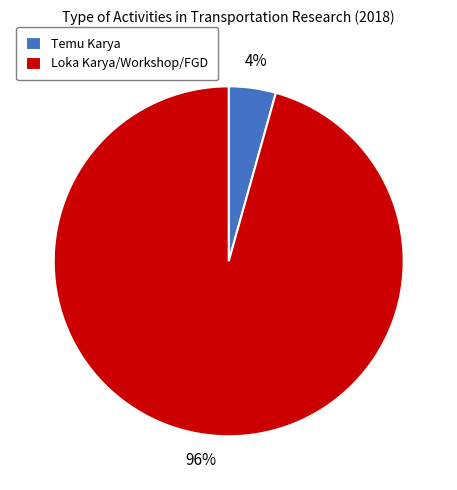

How many segments does this pie chart have?

2